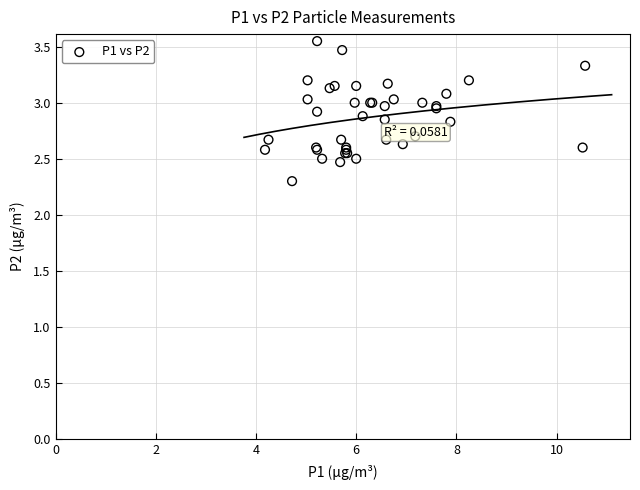

What Y value in the scatter plot is closest to 2?

2.3